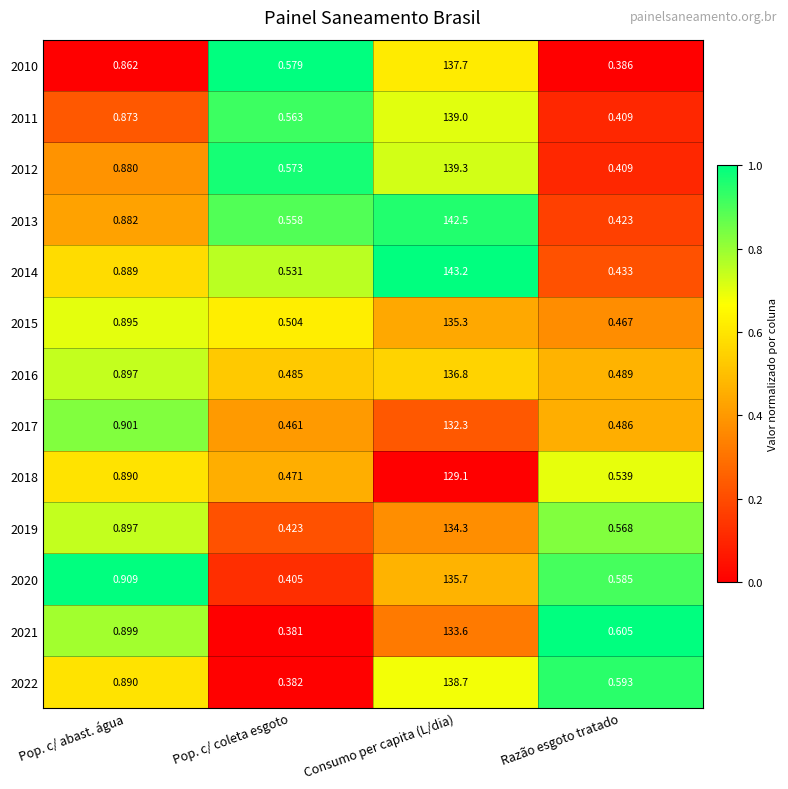

List the labels in order of 2015 value, largest first.

Consumo per capita (L/dia), Pop. c/ abast. água, Pop. c/ coleta esgoto, Razão esgoto tratado